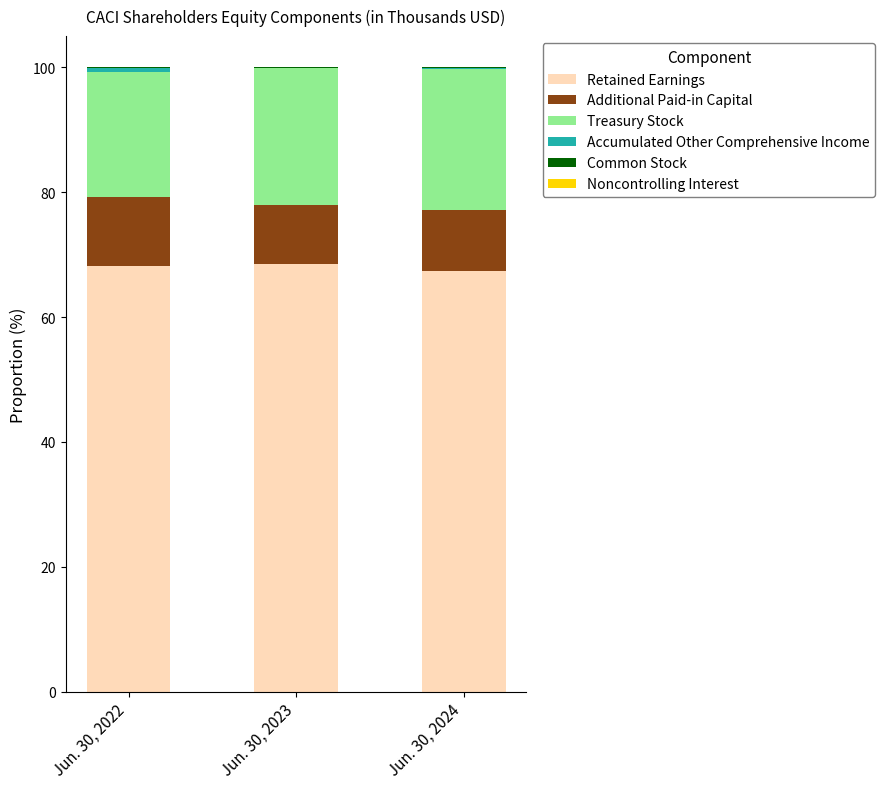

How many values in the Retained Earnings series exceed 68?

2